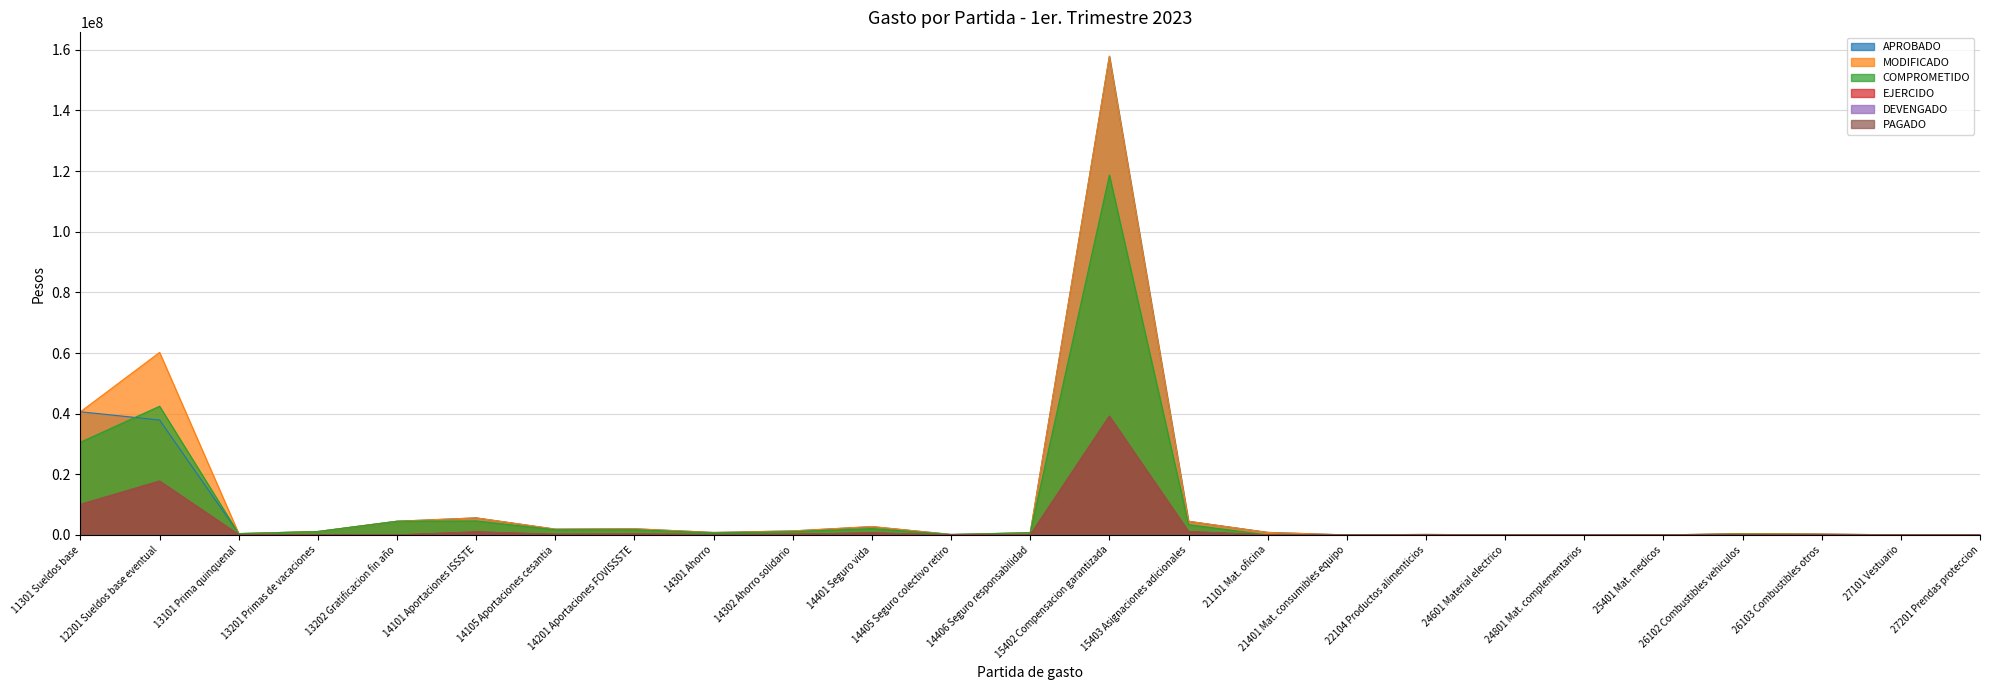

Which series has the largest range (max minus min)?

APROBADO